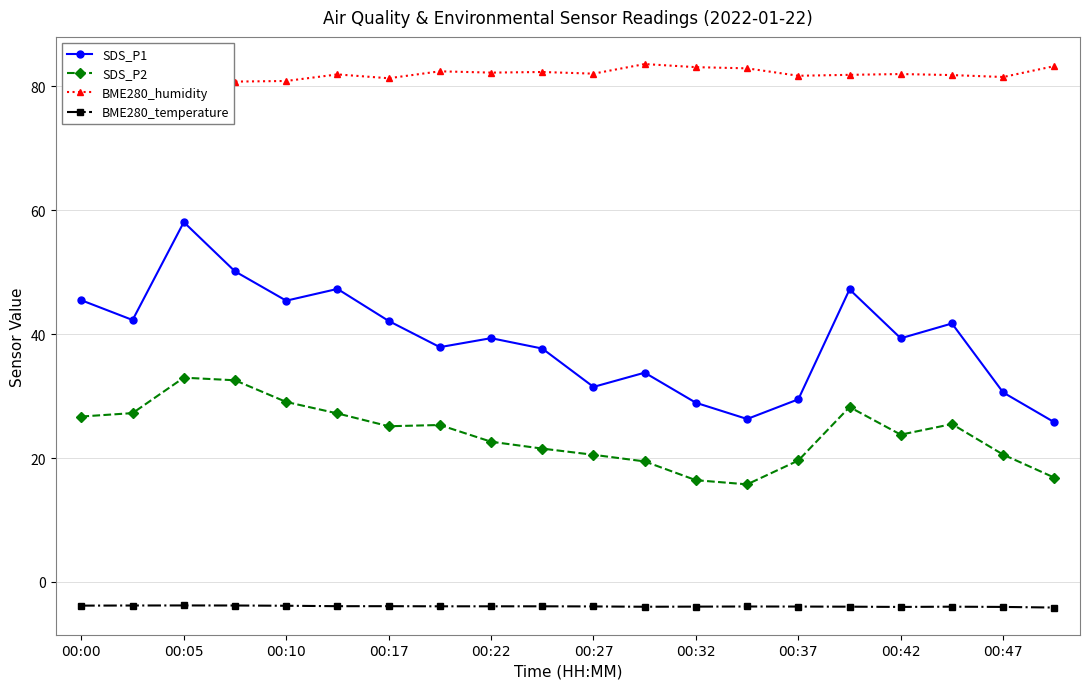

What is the highest value of the SDS_P1 series?

58.1